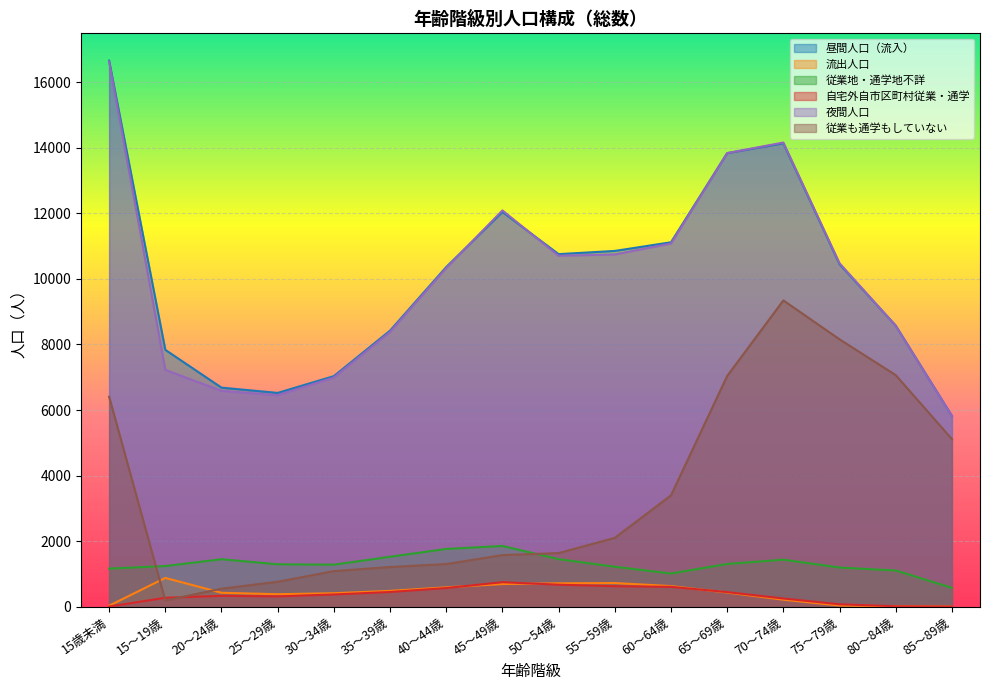

At which category does 夜間人口 reach its first local peak?

45～49歳